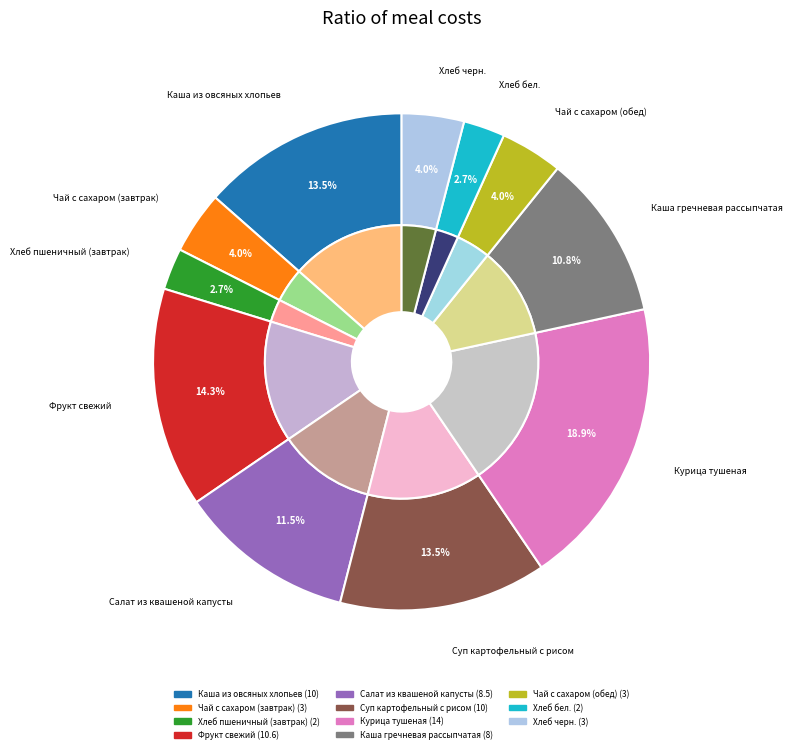

Rank the categories by value from lowest to highest.

Хлеб пшеничный (завтрак), Хлеб бел., Чай с сахаром (завтрак), Чай с сахаром (обед), Хлеб черн., Каша гречневая рассыпчатая, Салат из квашеной капусты, Каша из овсяных хлопьев, Суп картофельный с рисом, Фрукт свежий, Курица тушеная